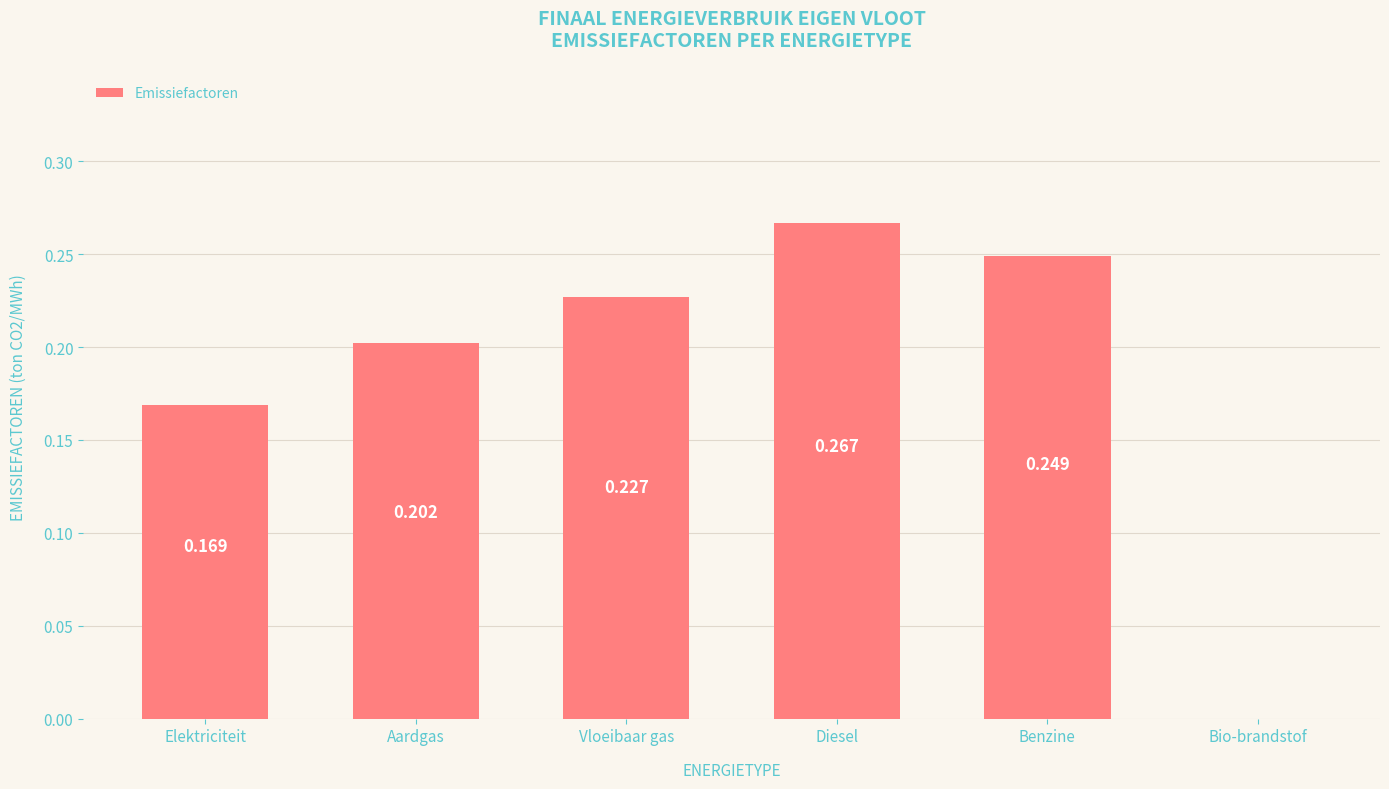

Where is the data nearest to the value 0?

Bio-brandstof